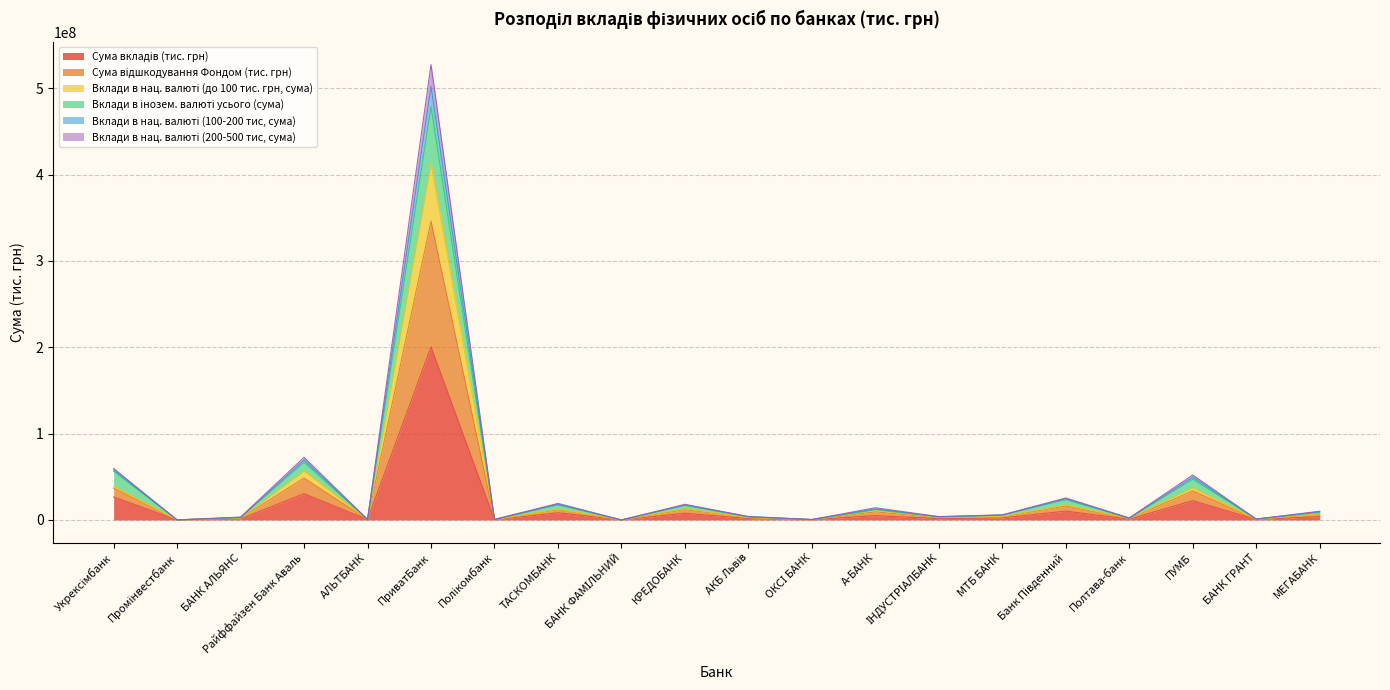

Which series changed the most between БАНК ФАМІЛЬНИЙ and БАНК ГРАНТ?

Вклади в нац. валюті (100-200 тис, сума)